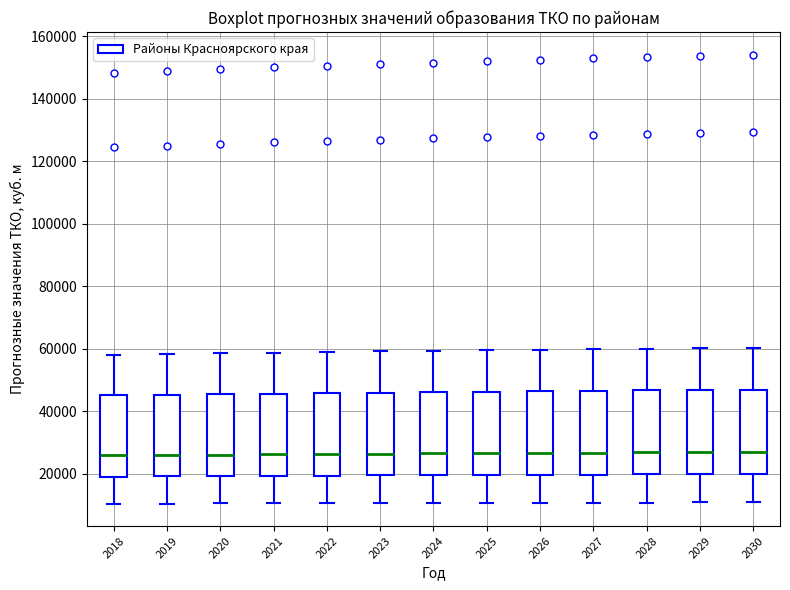

Where does the lower whisker of the box at x = 2024 end on the y-axis? The values are not printed on the chart, so give them approximately, as read against the axis.

10000